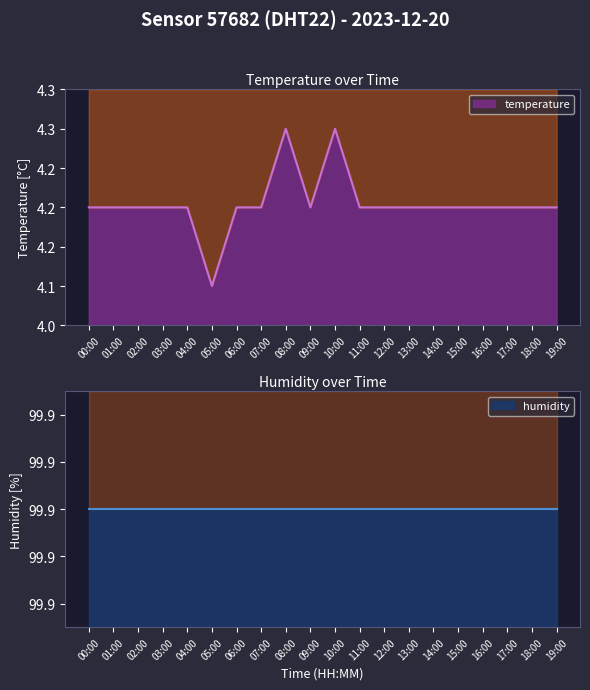

At which category does the data reach its first local valley?

05:00